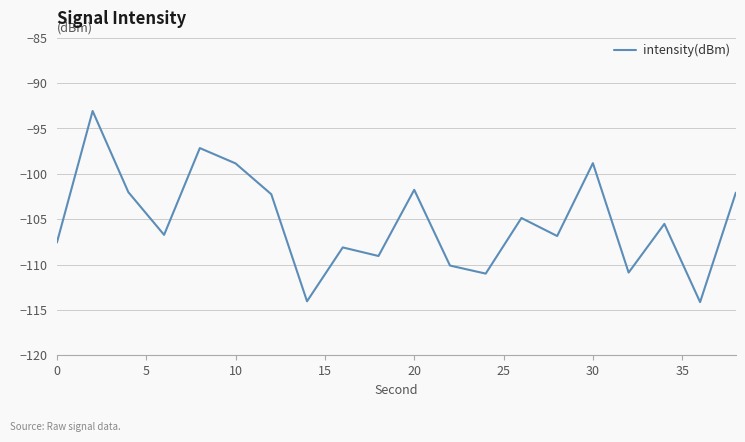

What is the greatest value displayed?

-93.1